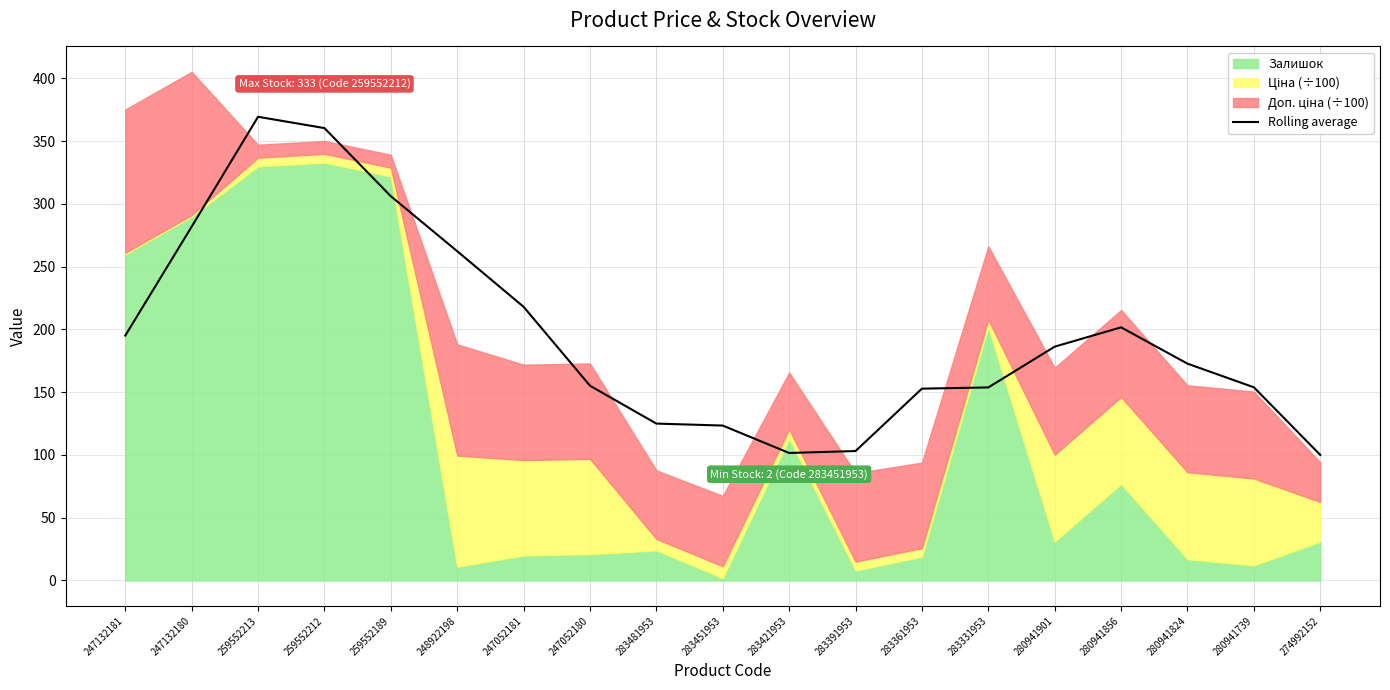

Does the chart display data point markers on the line(s)?

No